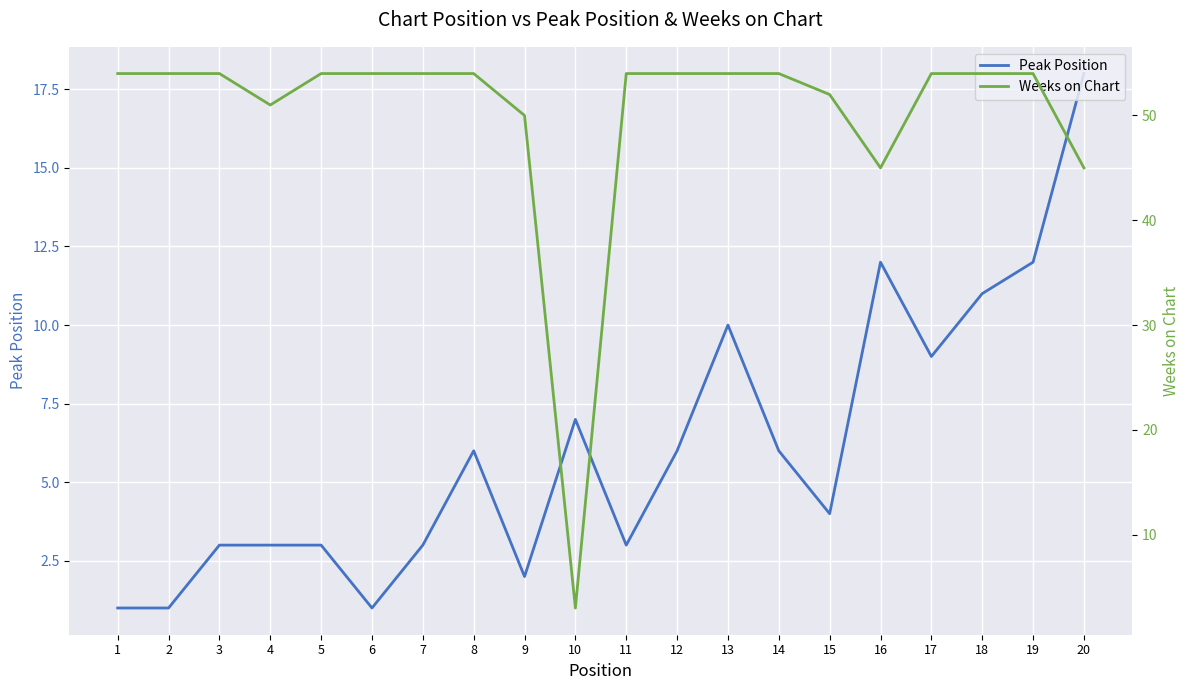

Rank the series by their average value, from lowest to highest.

Peak Position, Weeks on Chart